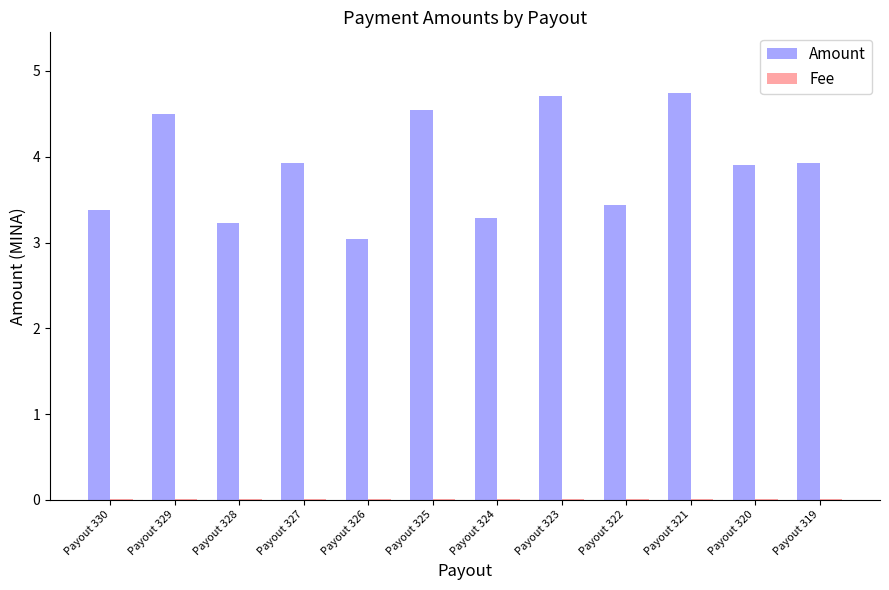

What is the maximum value shown in the chart?

4.7